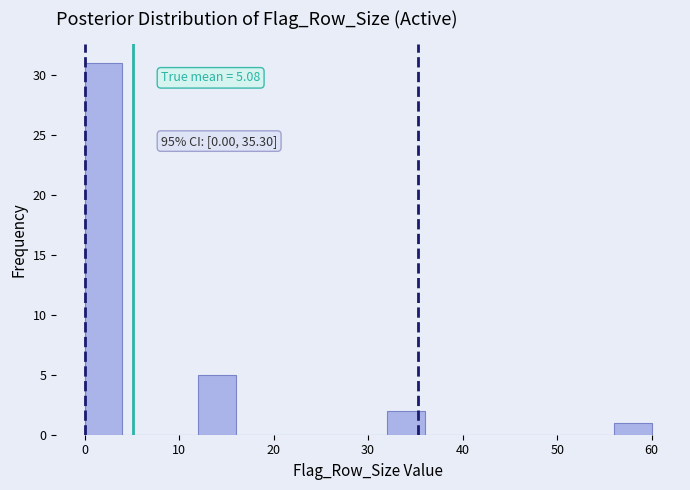

Which range on the x-axis has the tallest bar?

0 to 4